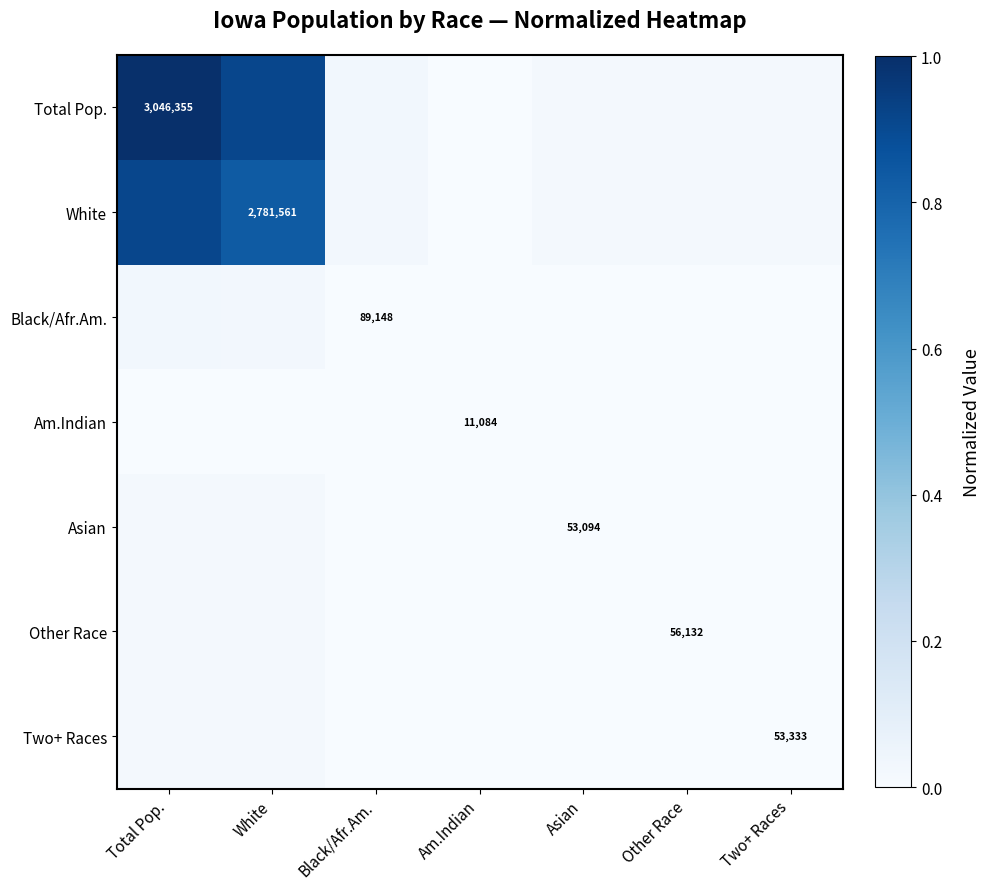

Which series has the largest range (max minus min)?

Total Pop.